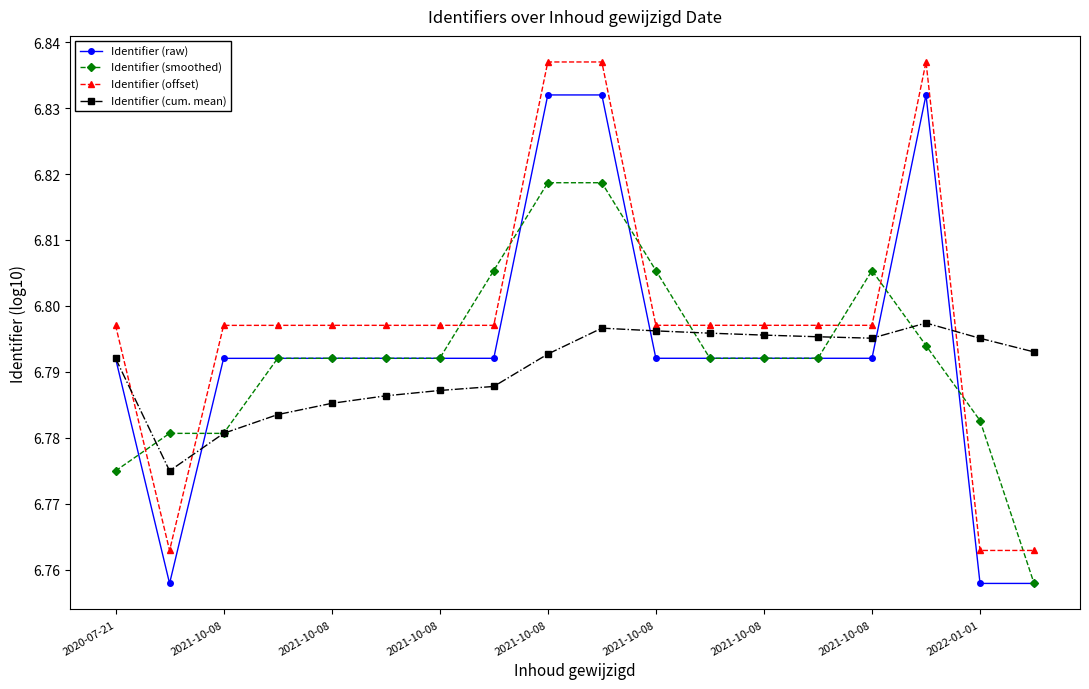

True or false: Identifier (raw) and Identifier (offset) intersect in this chart.

False